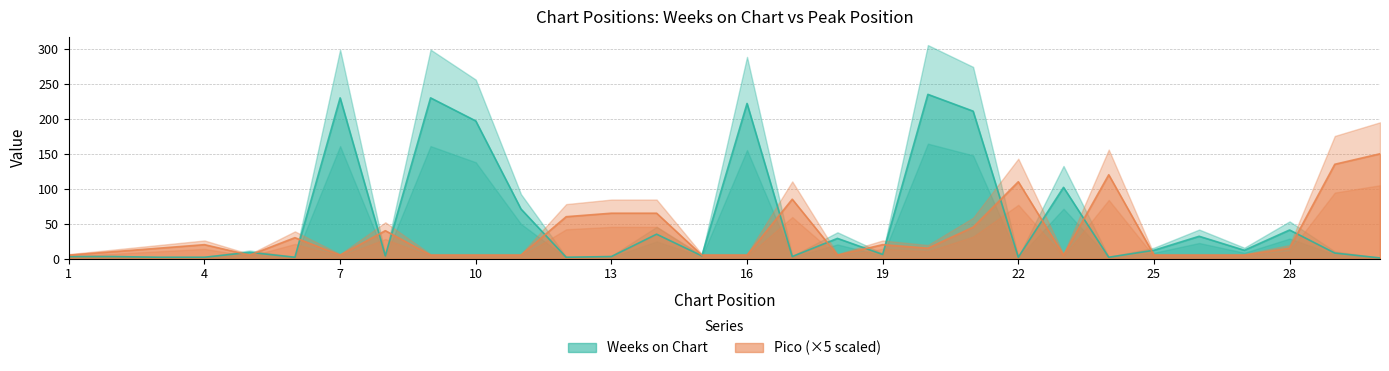

True or false: Pico has a value of 2 at 27.

False